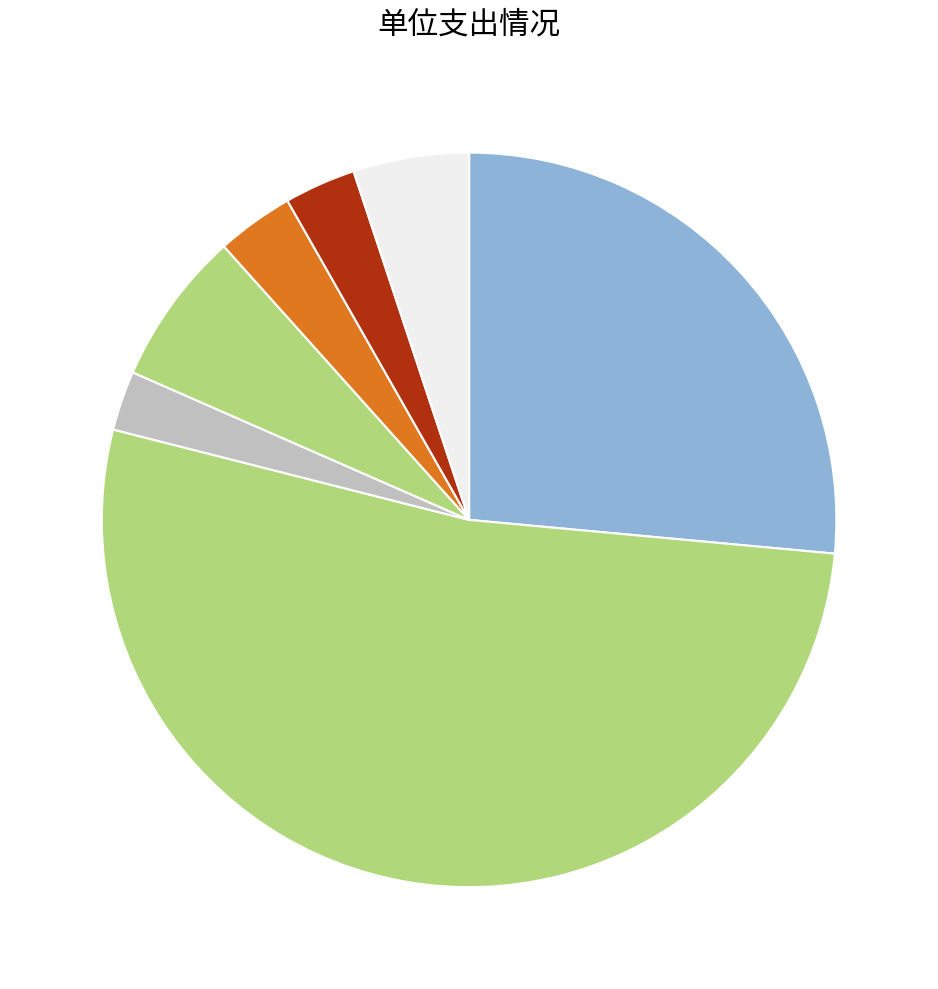

Which slice represents more than half of the pie?

事业运行